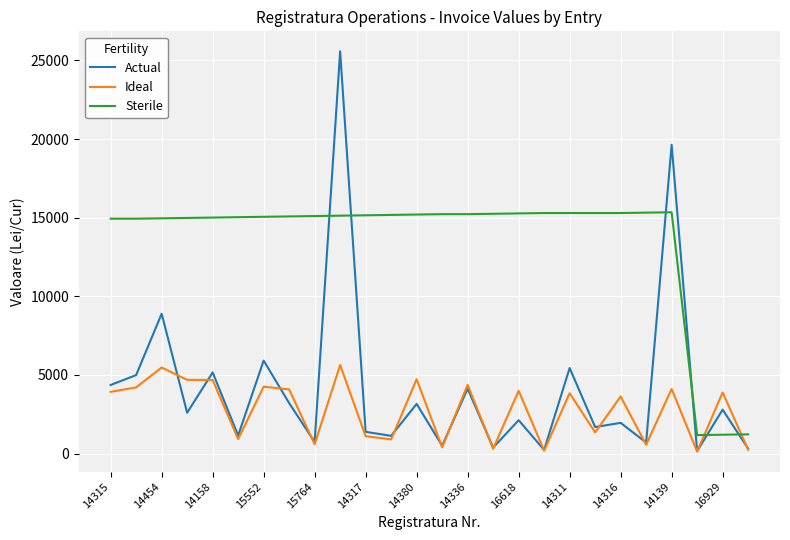

Rank the series by their maximum value, from lowest to highest.

Ideal, Sterile, Actual